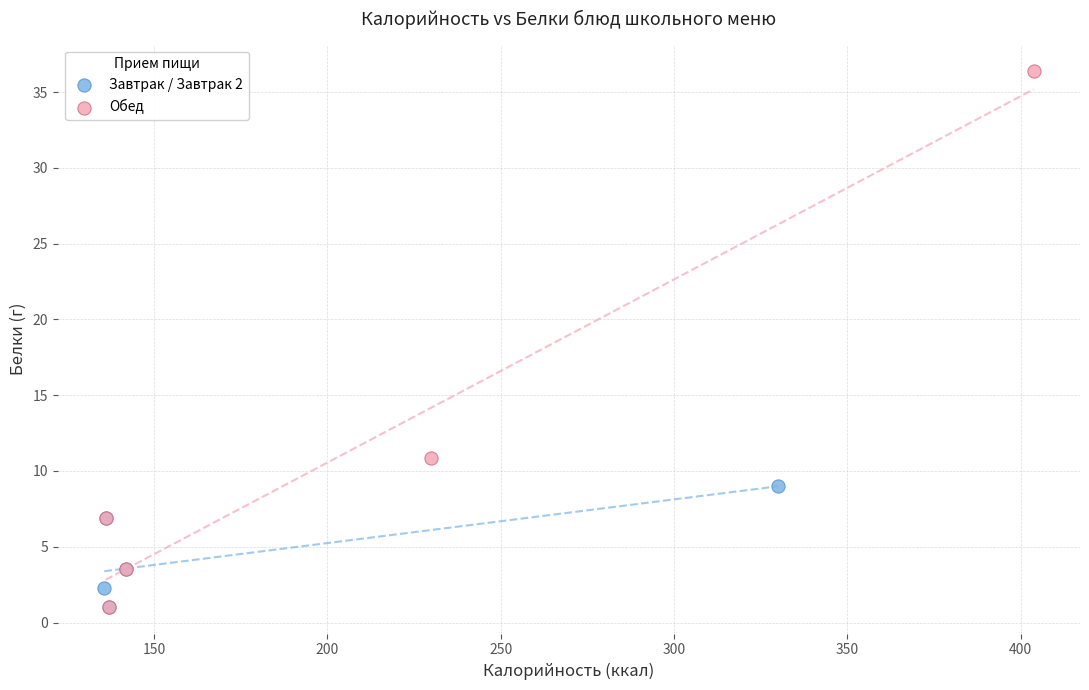

Which series has the largest Y range (max minus min)?

Обед